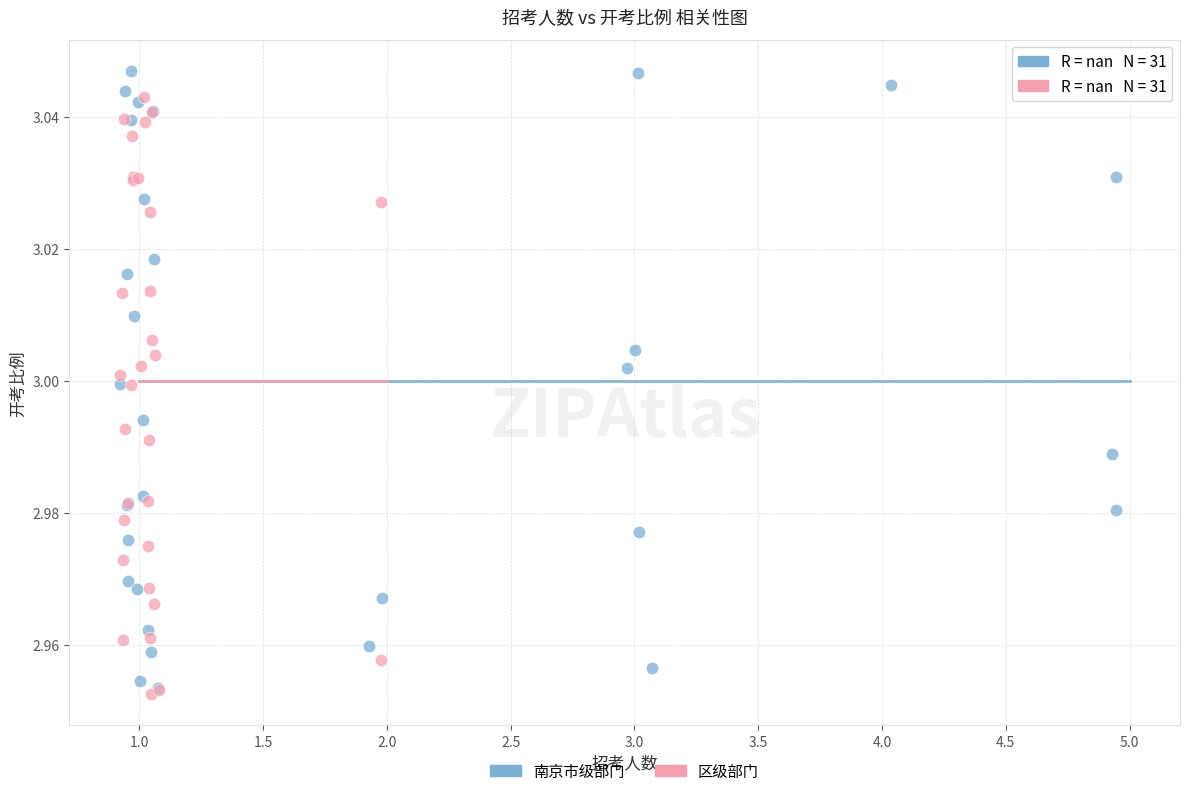

Which series reaches the maximum Y coordinate?

南京市级部门